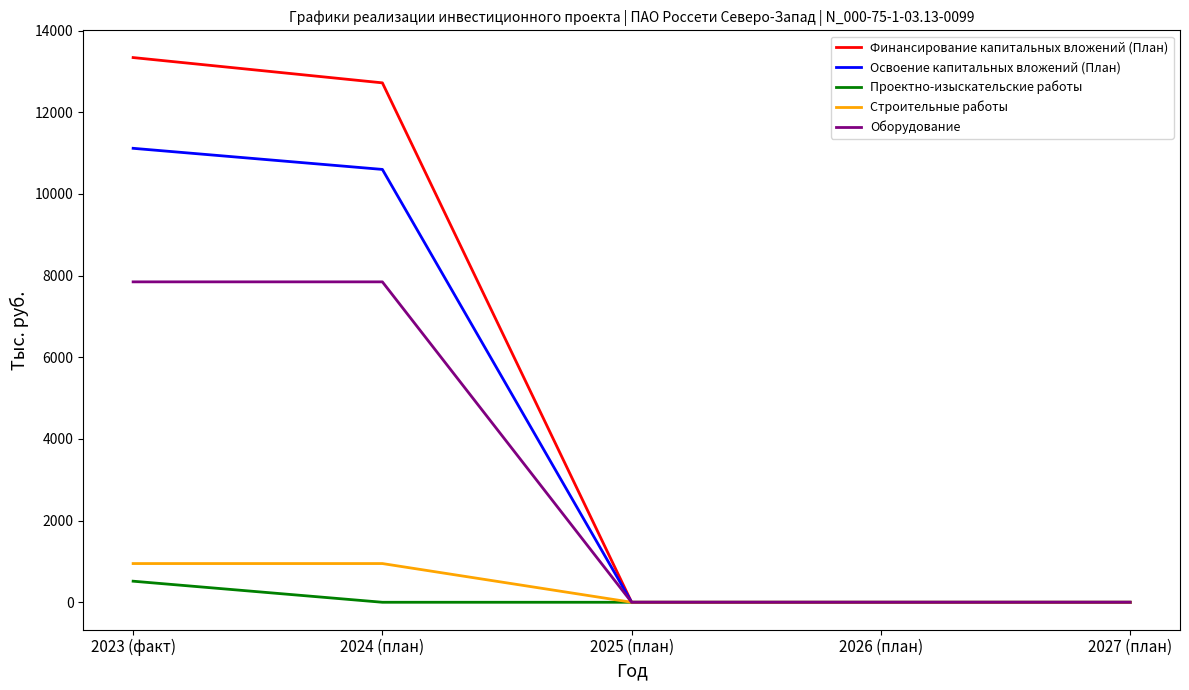

What is the average value of the Финансирование капитальных вложений (План) series?

5211